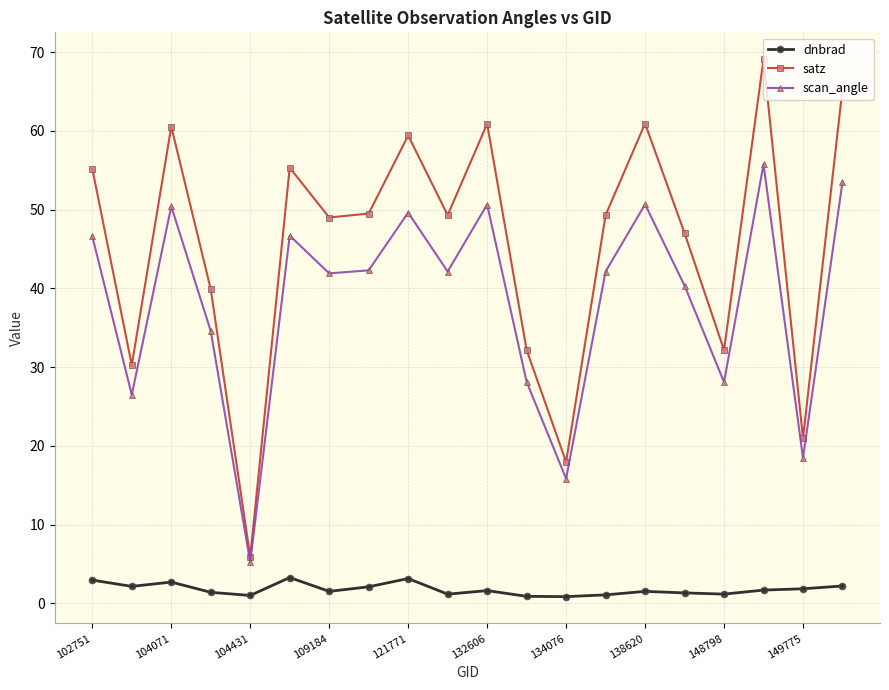

Which series has the largest range (max minus min)?

satz